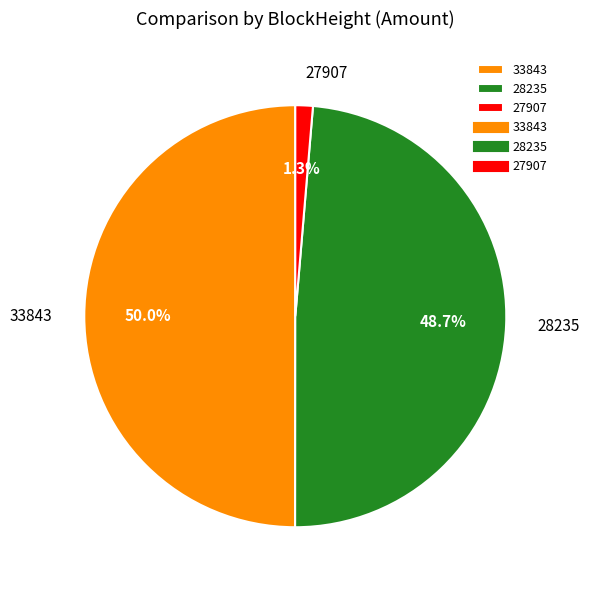

Which has a higher value, 27907 or 33843?

33843